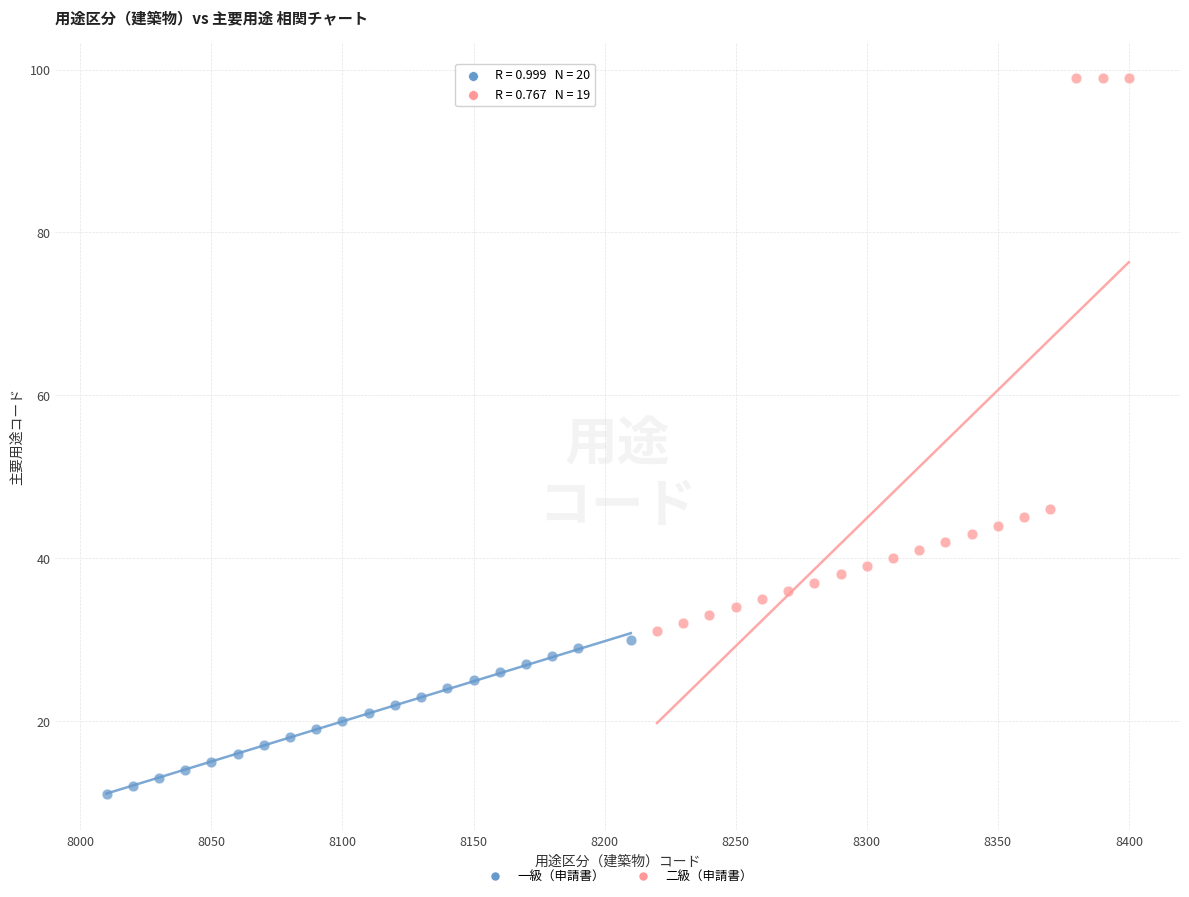

Which series has the widest spread of Y values?

二級（申請書）